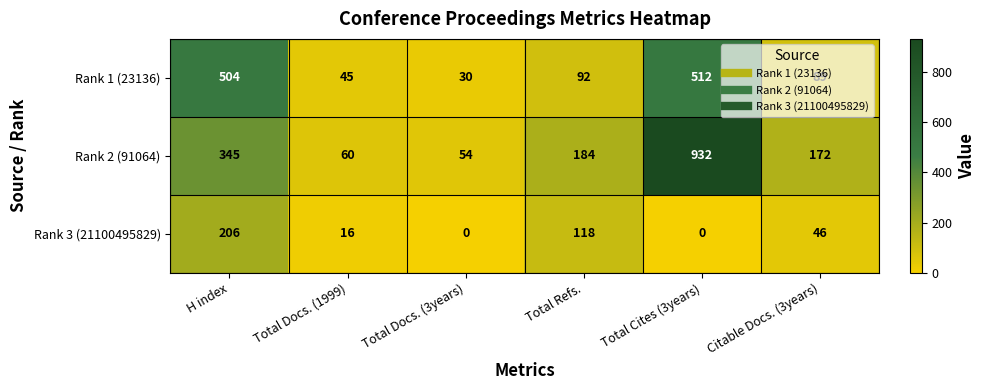

What is the maximum value shown in the chart?

932